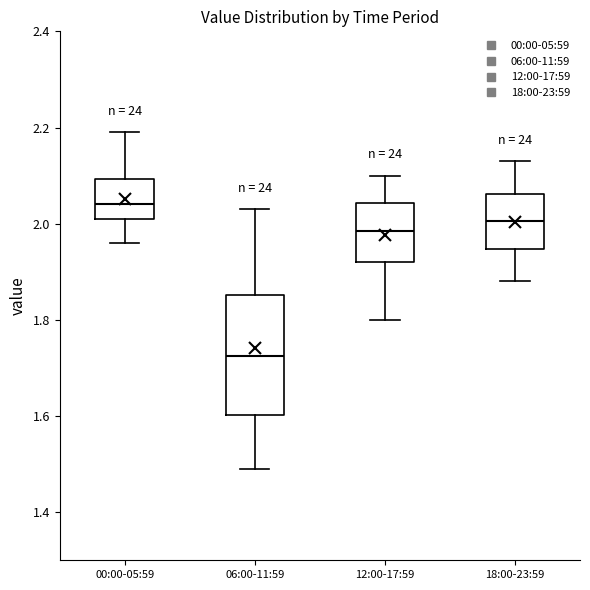

Reading left to right, read every box against the y-axis: the position of its median line, the range the box covers, and the ends of its whiskers. The values are not printed on the chart, so give them approximately, as read against the axis.

00:00-05:59: median 2.04, box 2.02 to 2.10, whiskers 1.96 to 2.20
06:00-11:59: median 1.72, box 1.60 to 1.86, whiskers 1.50 to 2.04
12:00-17:59: median 1.98, box 1.92 to 2.04, whiskers 1.80 to 2.10
18:00-23:59: median 2.00, box 1.94 to 2.06, whiskers 1.88 to 2.14